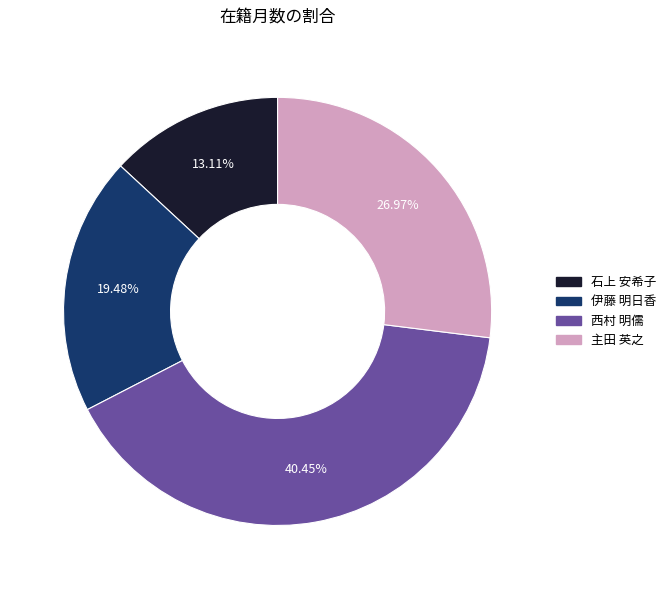

Which has a higher value, 西村 明儒 or 主田 英之?

西村 明儒